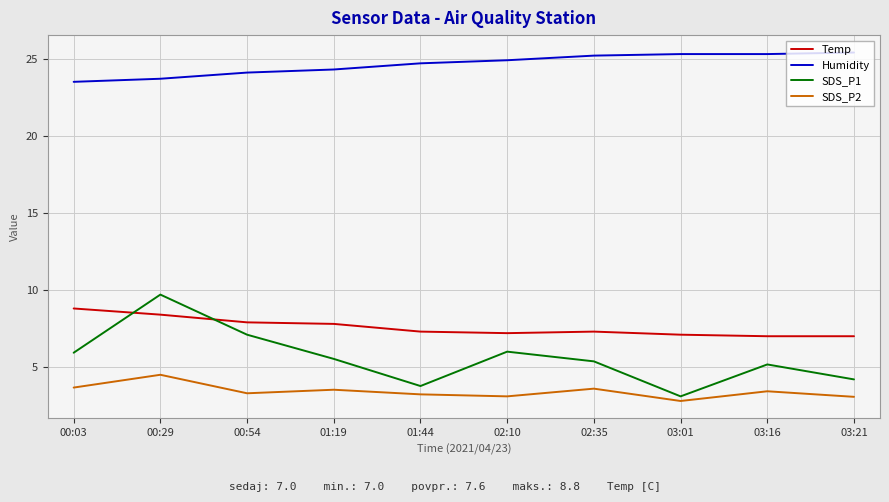

At which category is the sum across all series the highest?

00:29